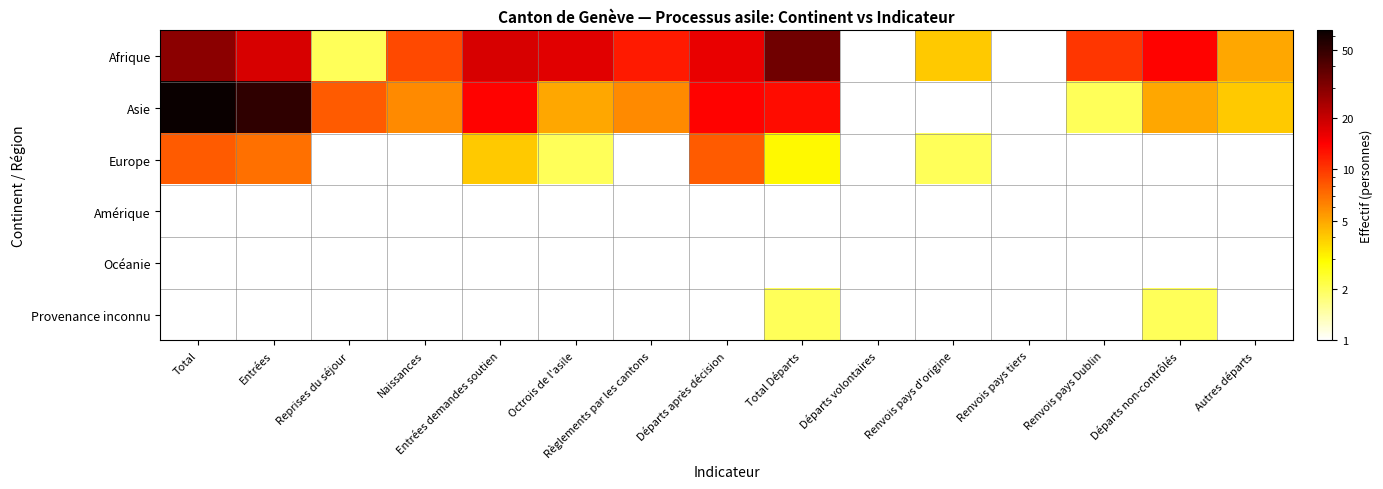

Is the value of Océanie at Règlements par les cantons greater than the value of Asie at Octrois de l'asile?

No